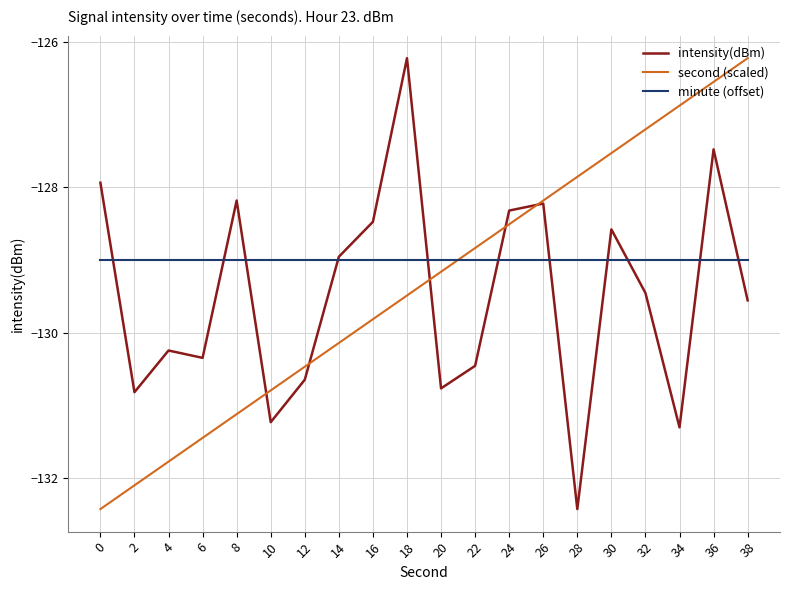

Is it true that intensity(dBm) equals -68.0 at 20?

False